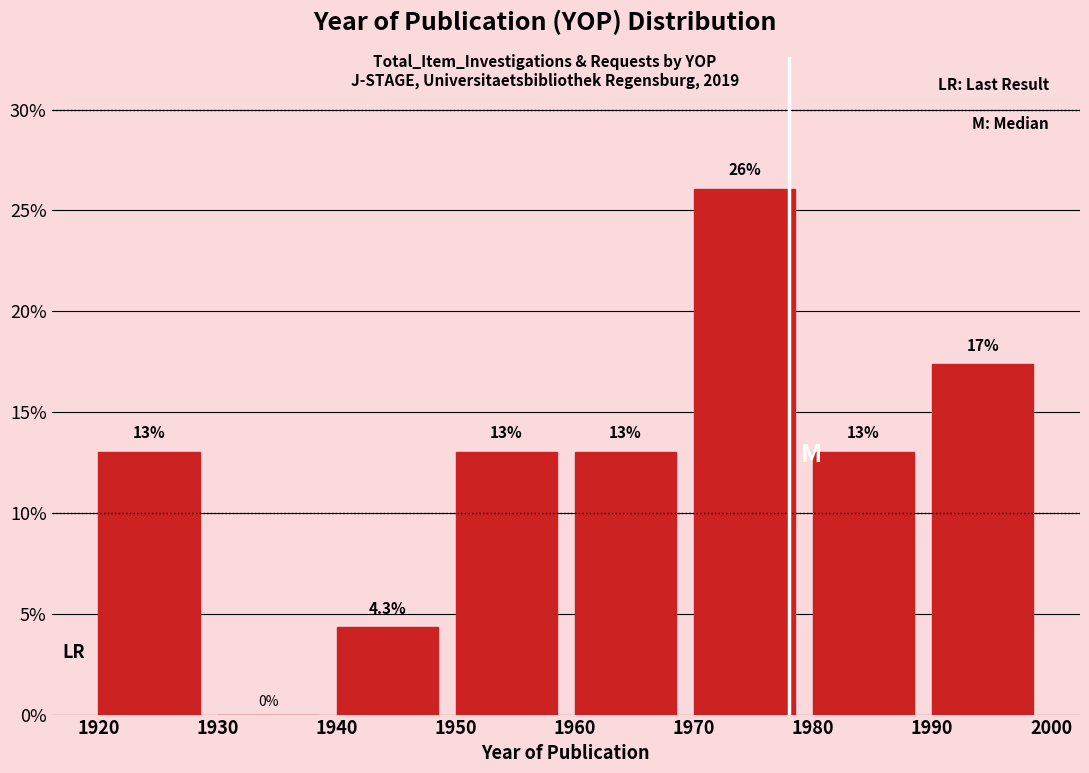

Which range on the x-axis has the tallest bar?

1970 to 1980